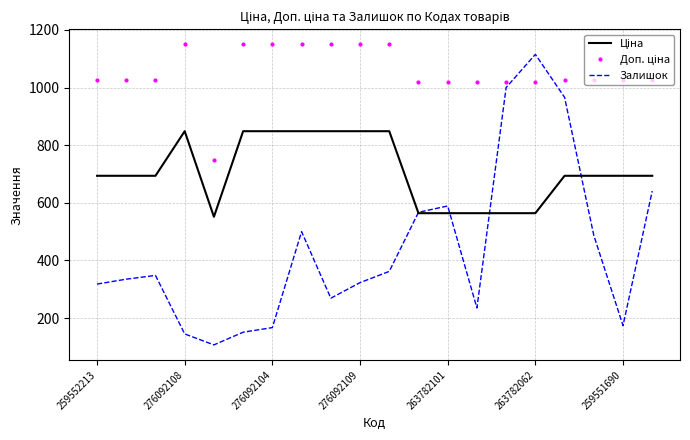

Which series has the widest spread of values?

Залишок